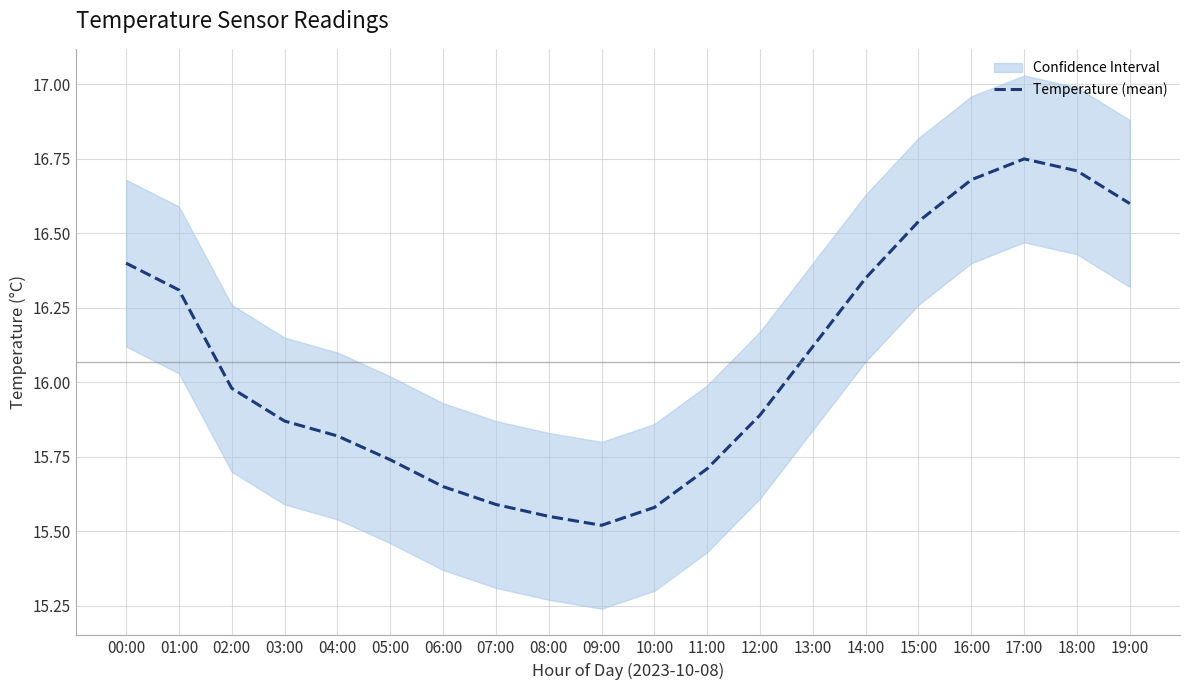

At which category does the data reach its first local valley?

09:00